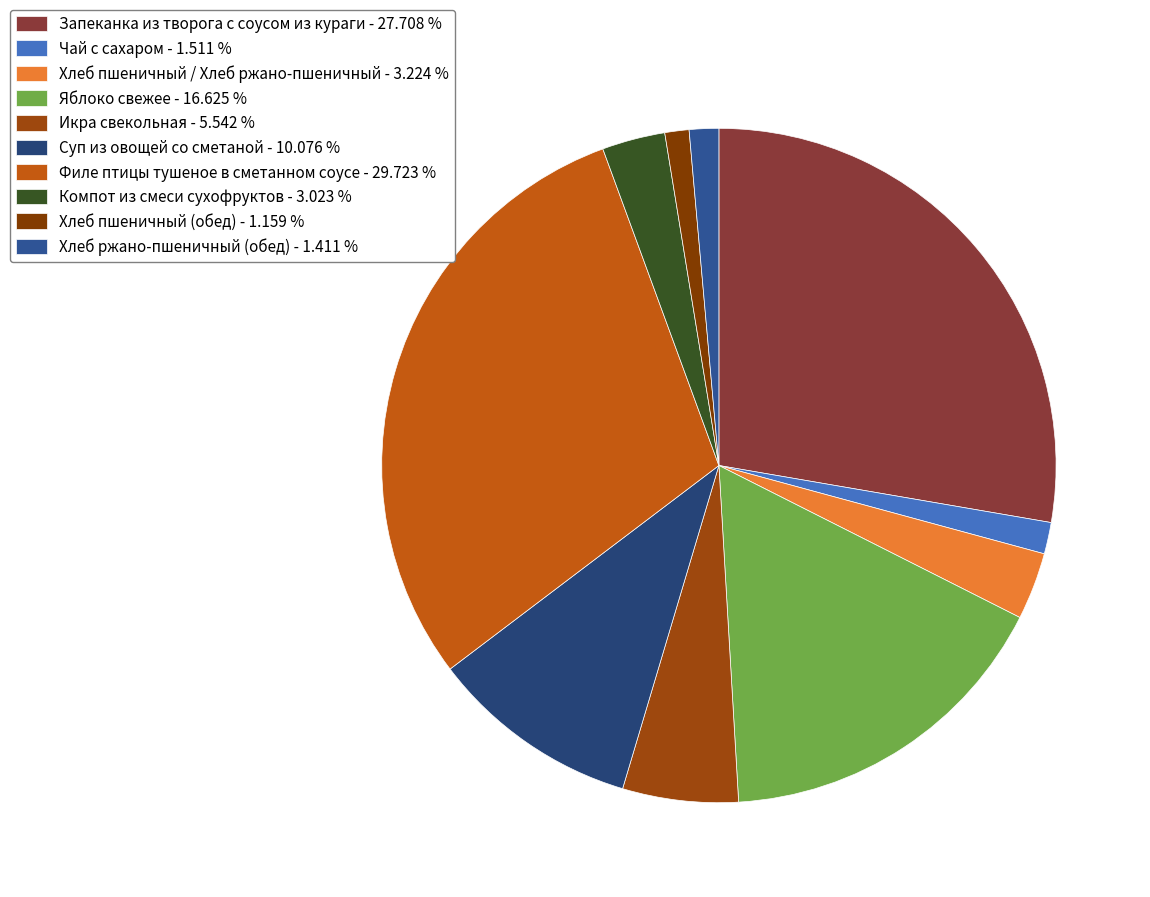

How many slices are in this pie chart?

10